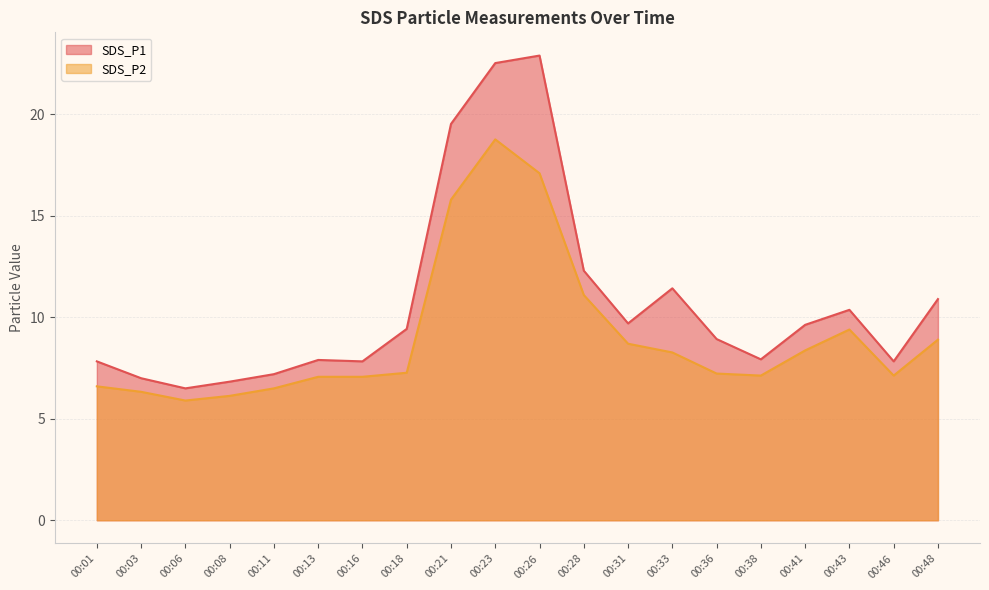

Is the value of SDS_P2 at 00:38 greater than the value of SDS_P1 at 00:16?

No